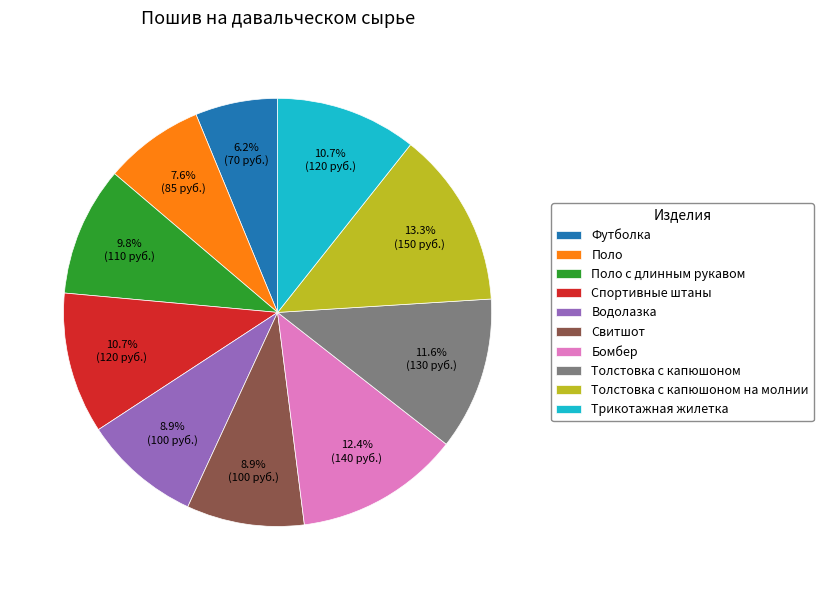

The Свитшот slice represents 9% of the pie. True or false?

True